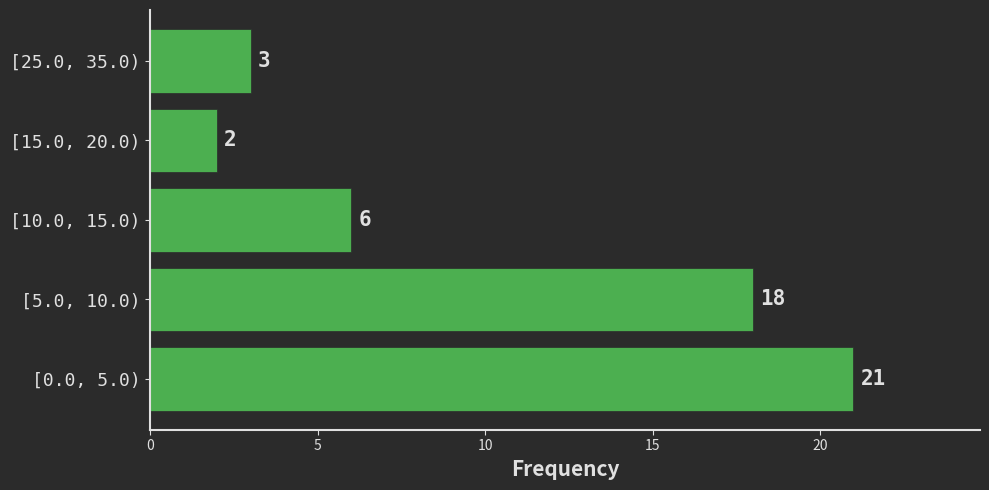

Reading top to bottom, what are all the values shown in this chart?

3	2	6	18	21